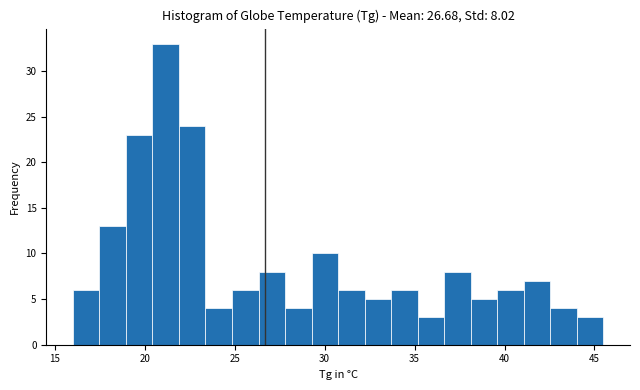

Around what value on the x-axis is the tallest bar? Give the approximate position of its centre, as read against the axis.

21.0